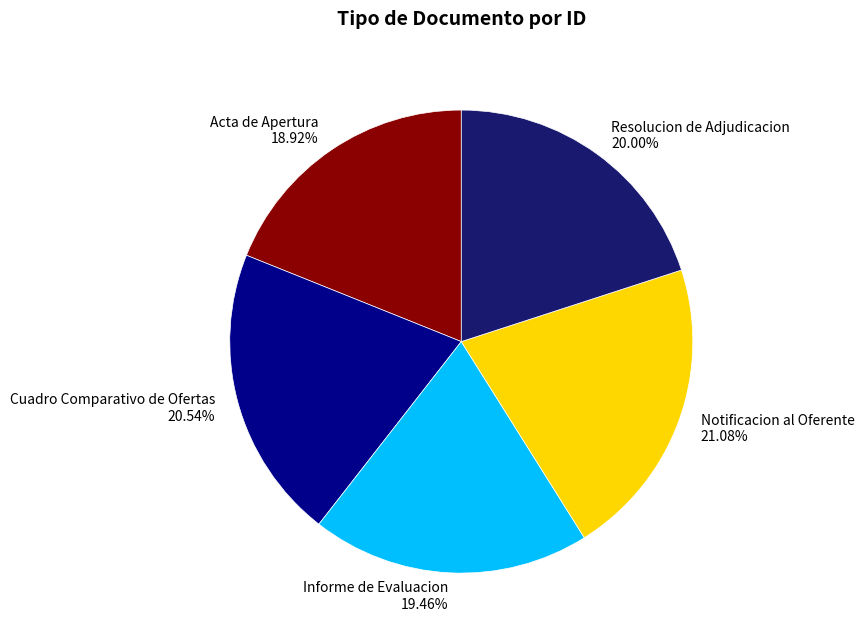

What percentage is the Informe de Evaluacion slice, to the nearest percent?

19%